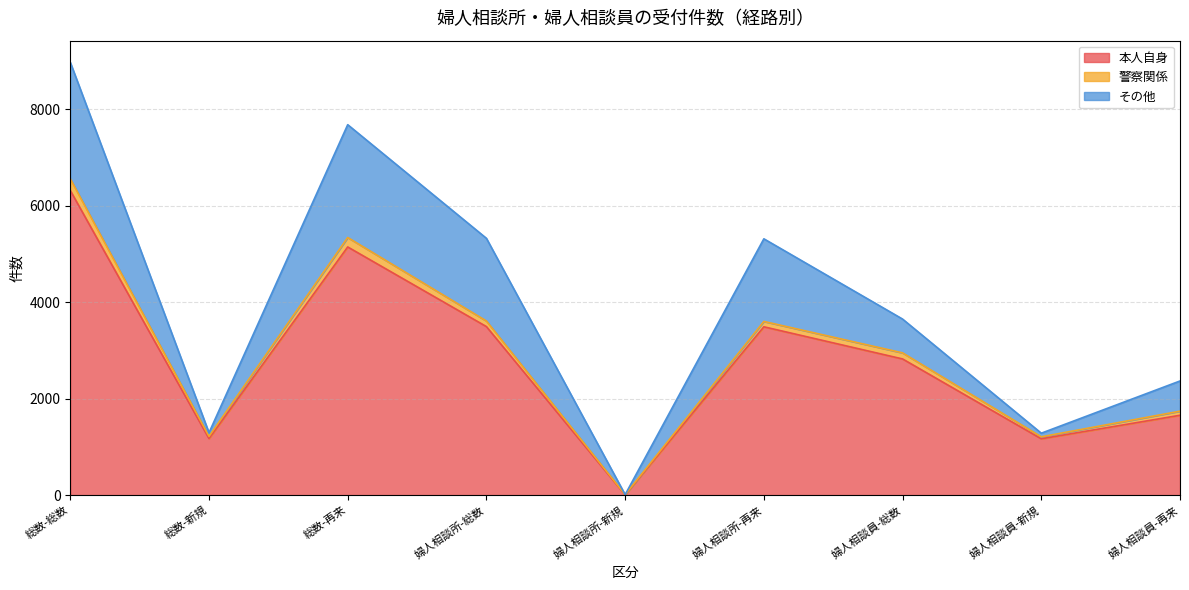

Is the value of 本人自身 at 婦人相談員-総数 greater than the value of 警察関係 at 婦人相談所-新規?

Yes